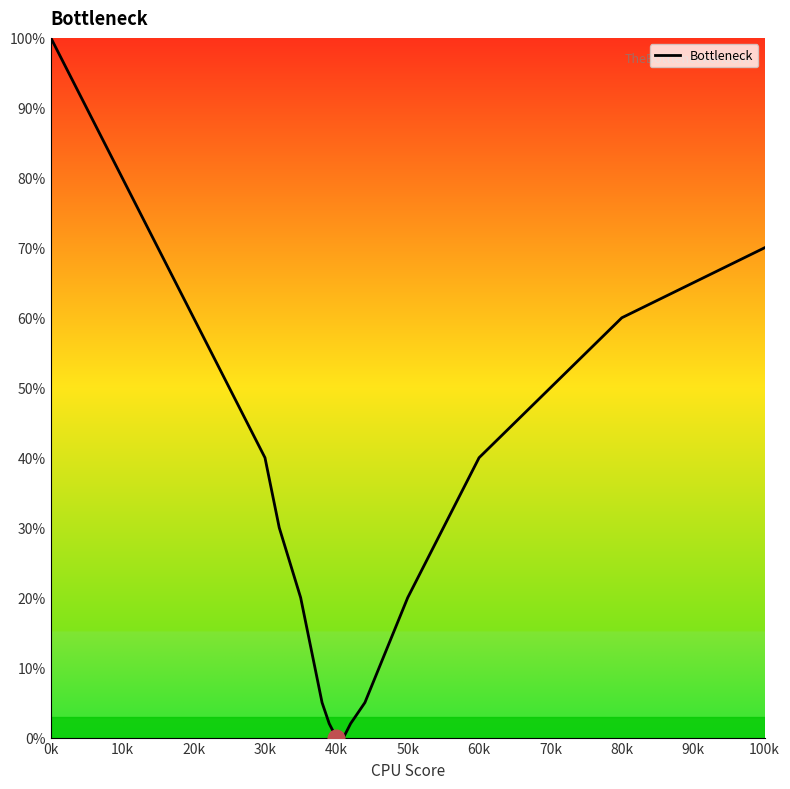

What is the greatest value displayed?

100